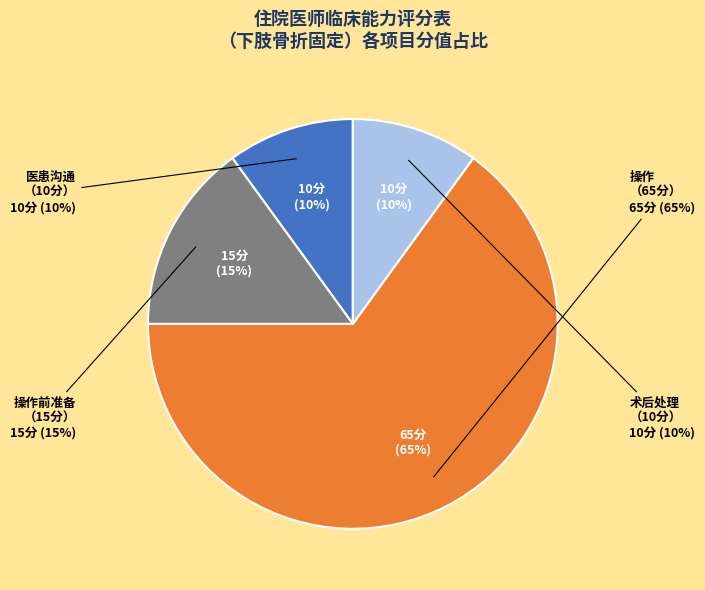

Rank the categories by value from lowest to highest.

医患沟通
（10分）, 术后处理
（10分）, 操作前准备
（15分）, 操作
（65分）